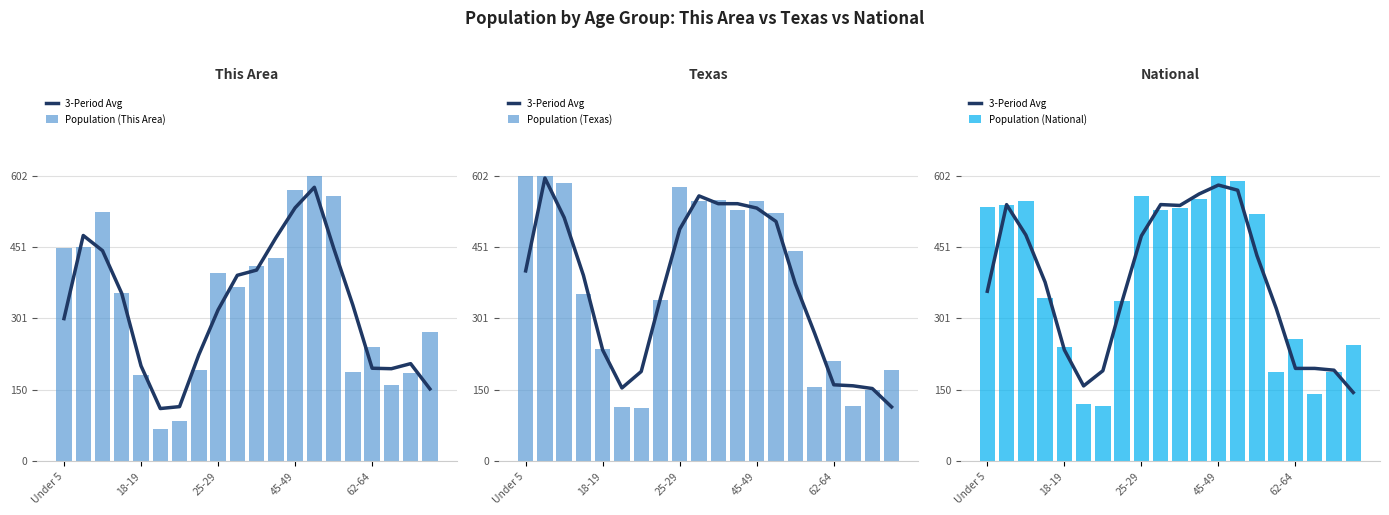

Which series changed the most between 6 and 18?

Population (This Area)